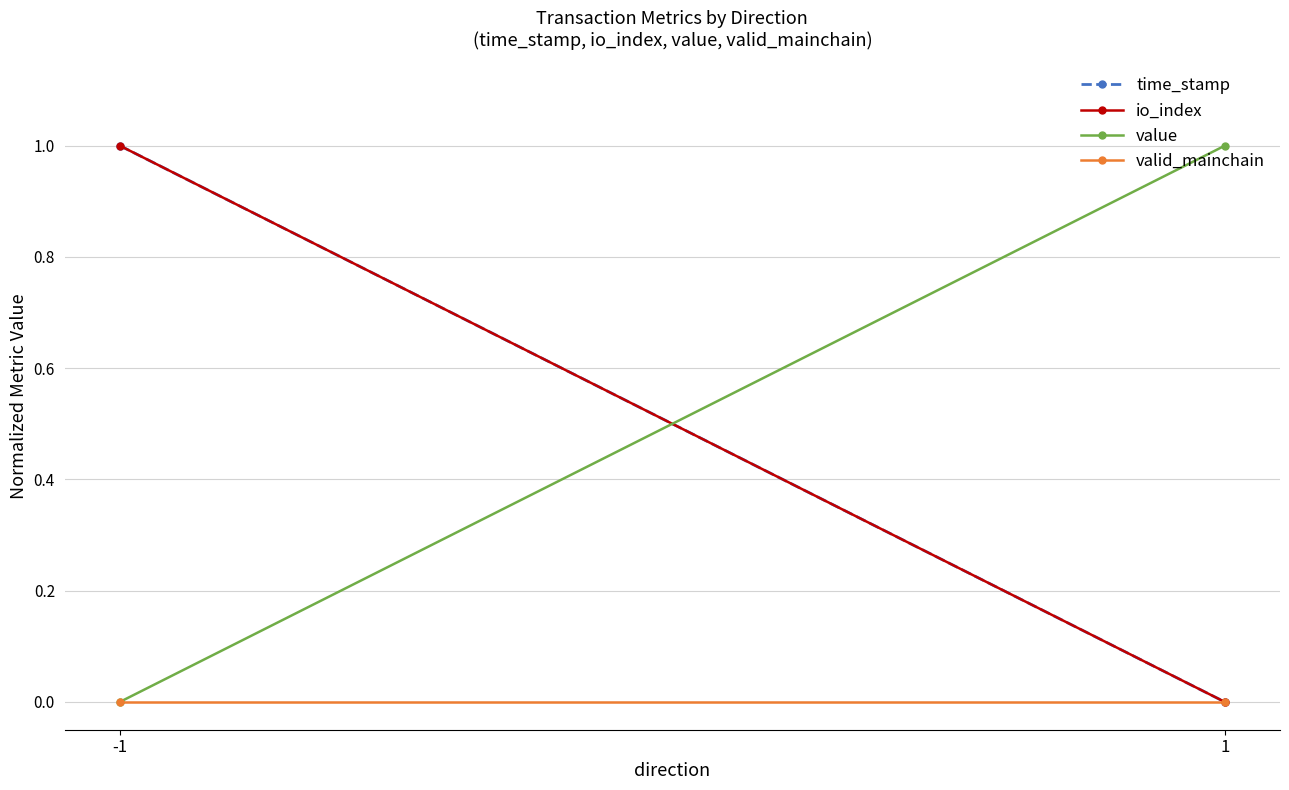

What is the sum of all time_stamp values?

1